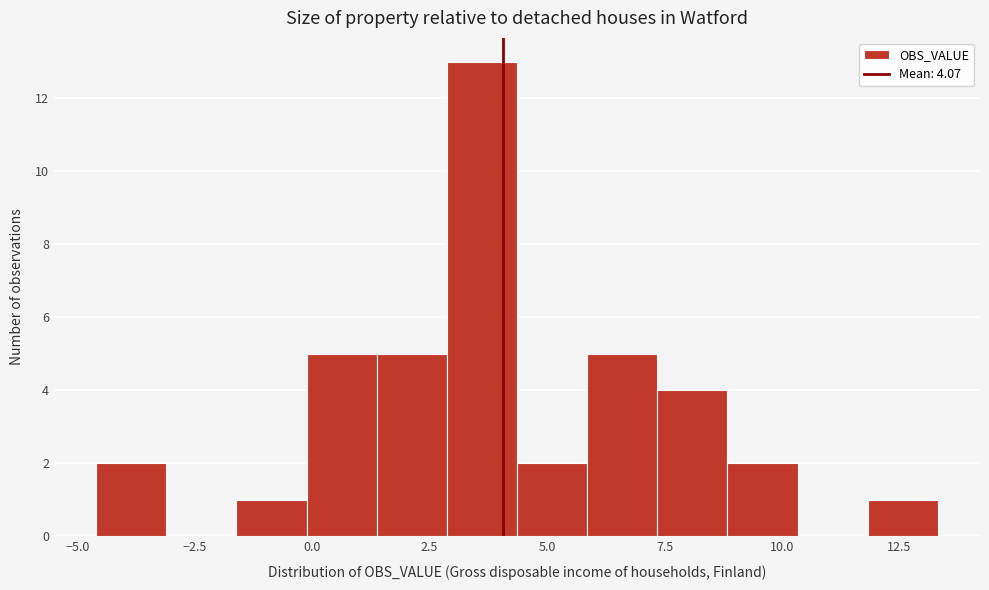

Read against the x-axis, roughly where is the centre of the tallest bar?

3.5